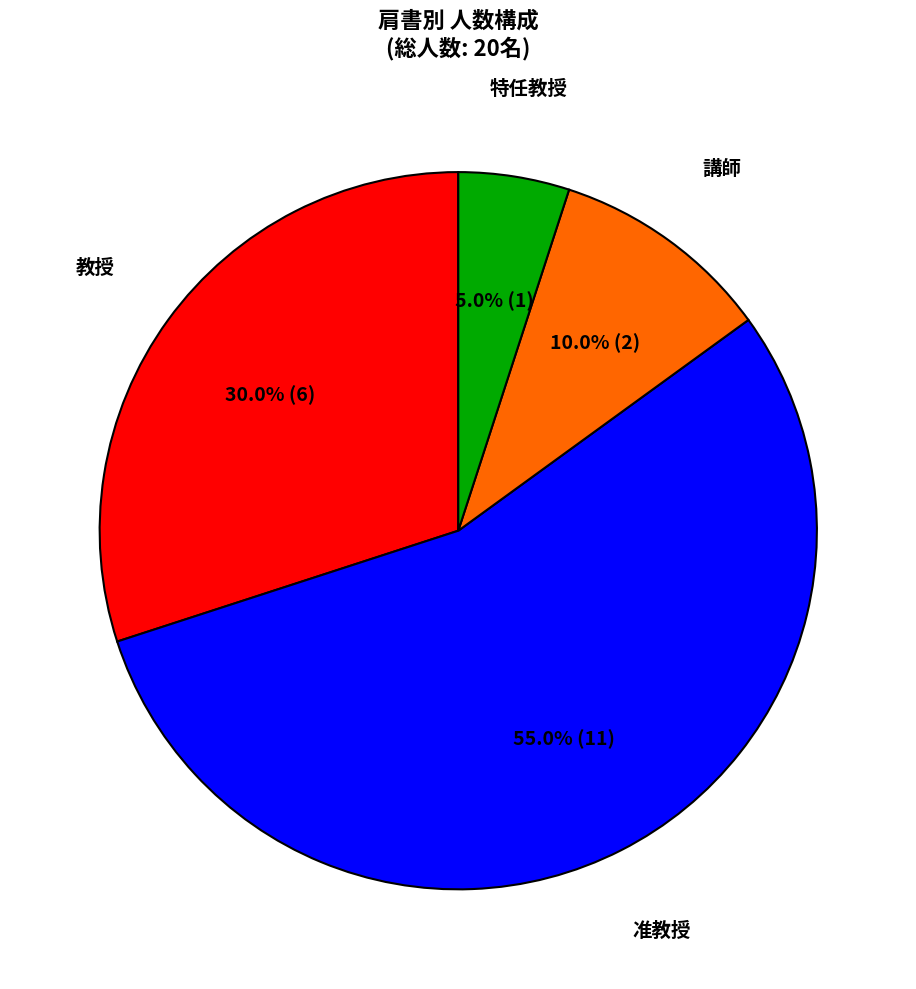

Which slice represents more than half of the pie?

准教授